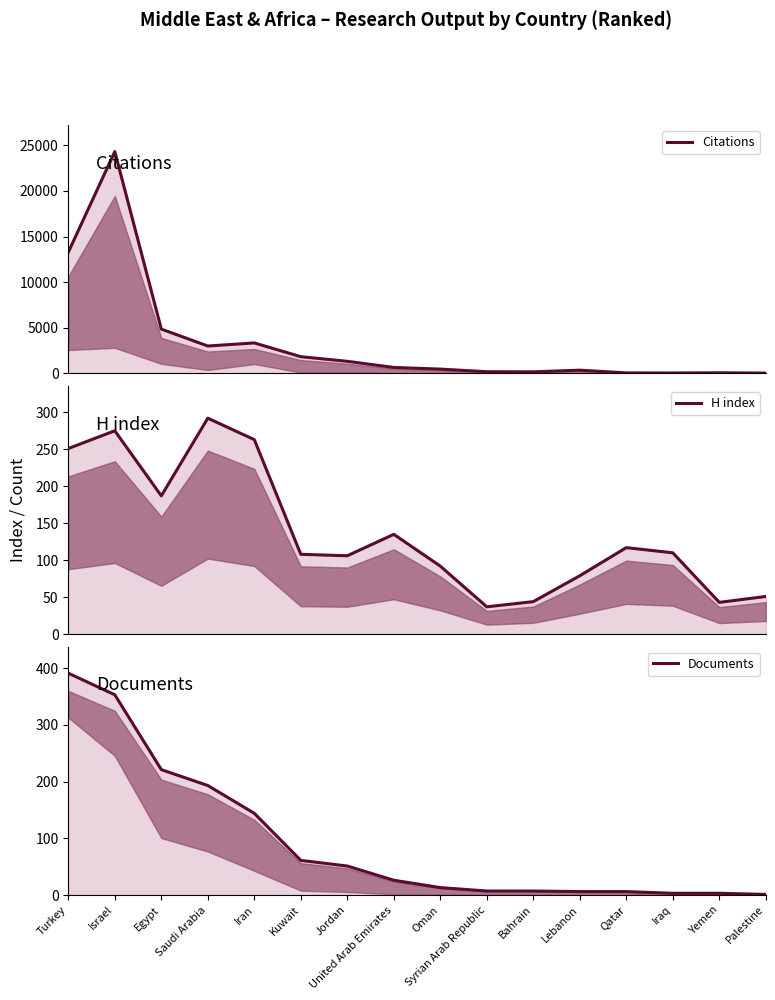

Between Iran and Syrian Arab Republic, which series saw the biggest shift?

Citations